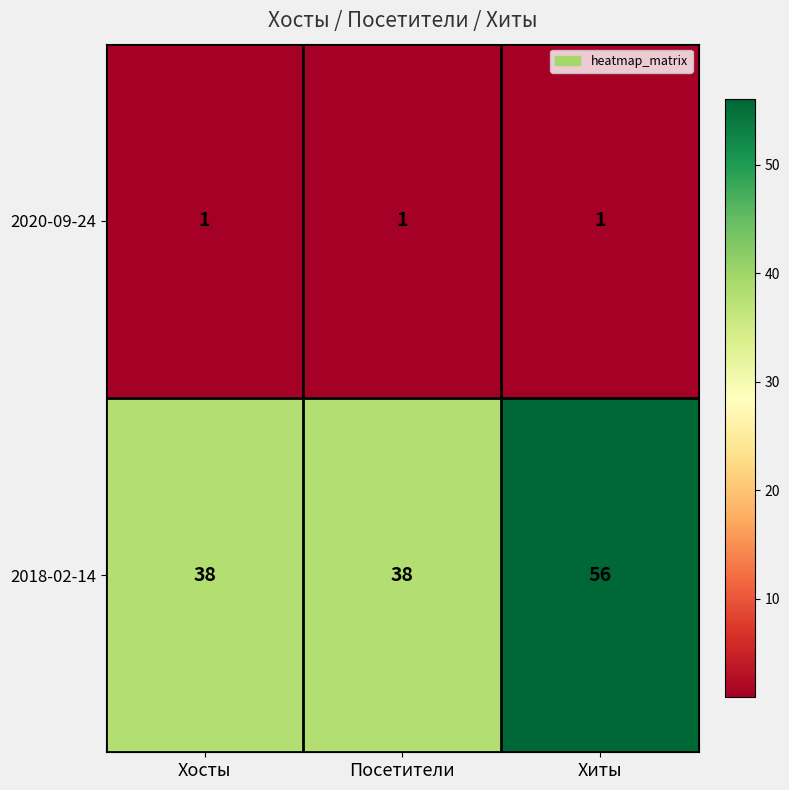

Which series has the largest total across all categories?

2018-02-14